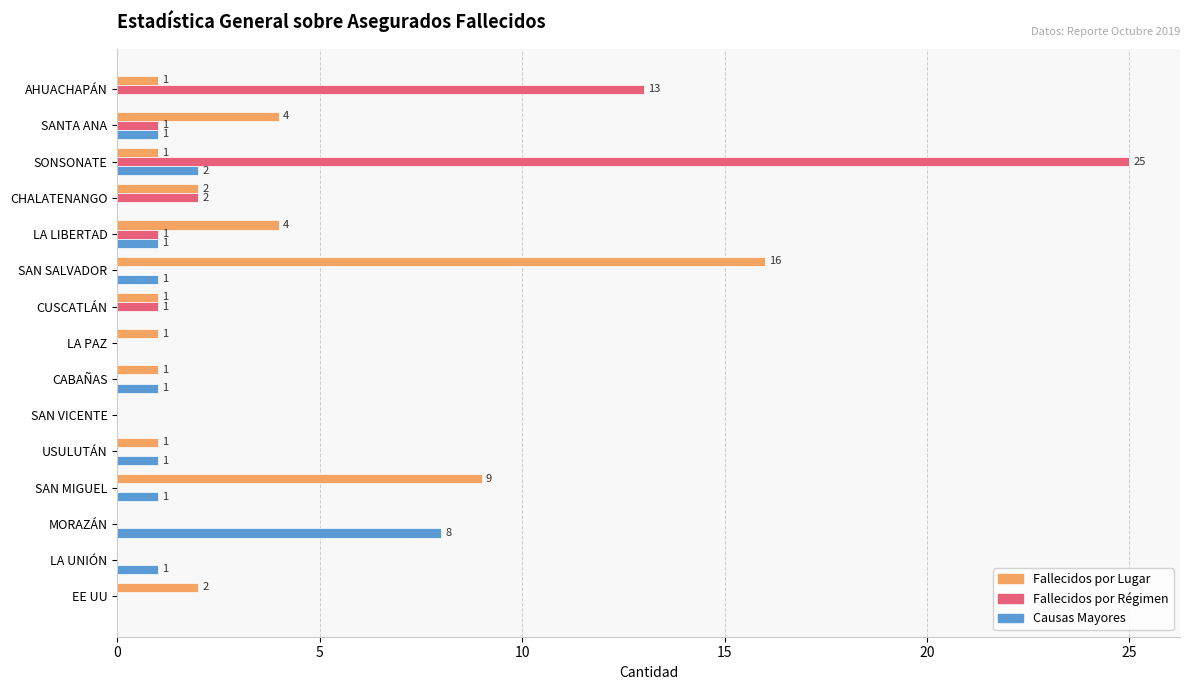

Is the value of Fallecidos por Régimen at SAN MIGUEL greater than the value of Causas Mayores at SAN MIGUEL?

No